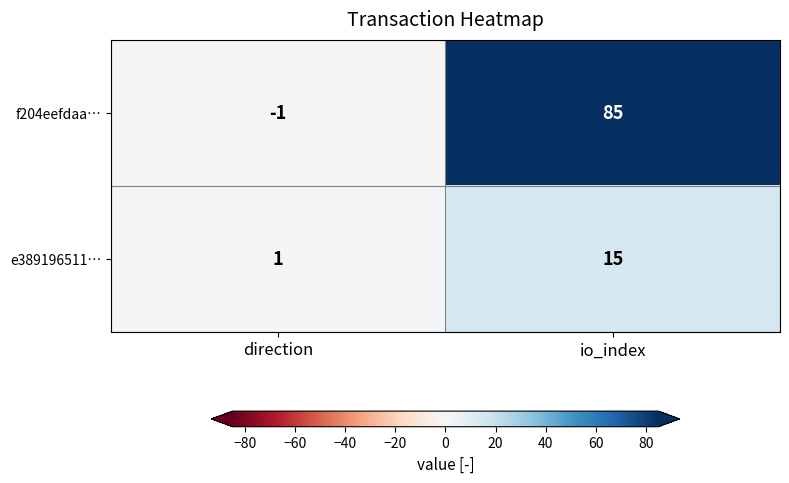

Which label corresponds to the largest value in the chart?

io_index